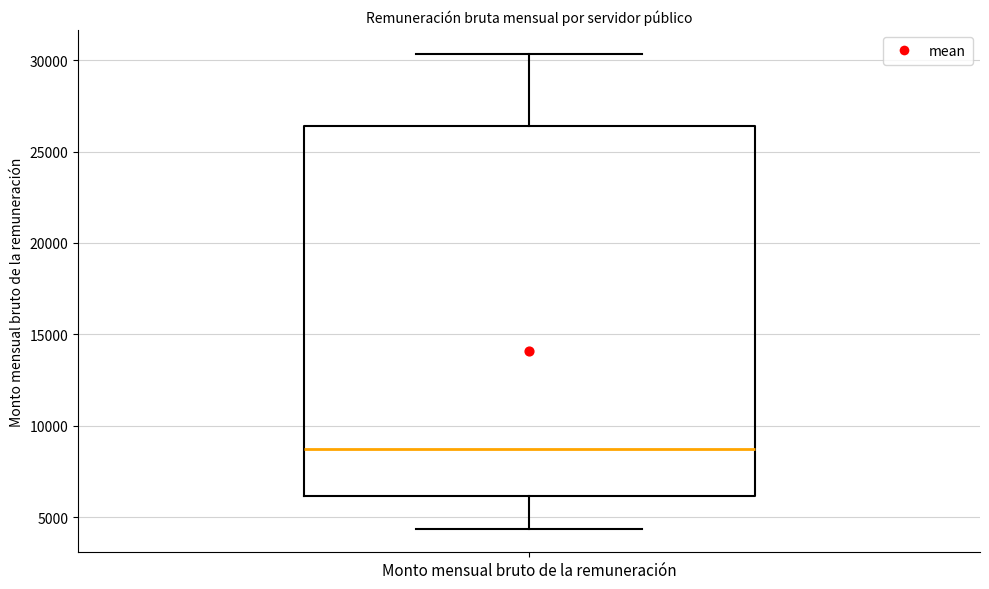

Where does the upper whisker of the box for Monto mensual bruto de la remuneración end on the y-axis? The values are not printed on the chart, so give them approximately, as read against the axis.

30500